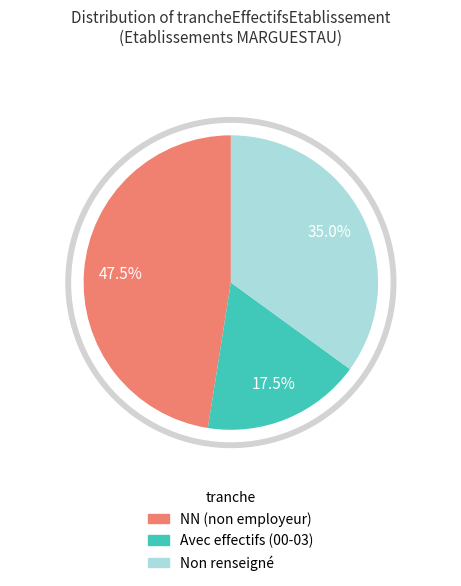

True or false: NN accounts for 1% of the total.

False